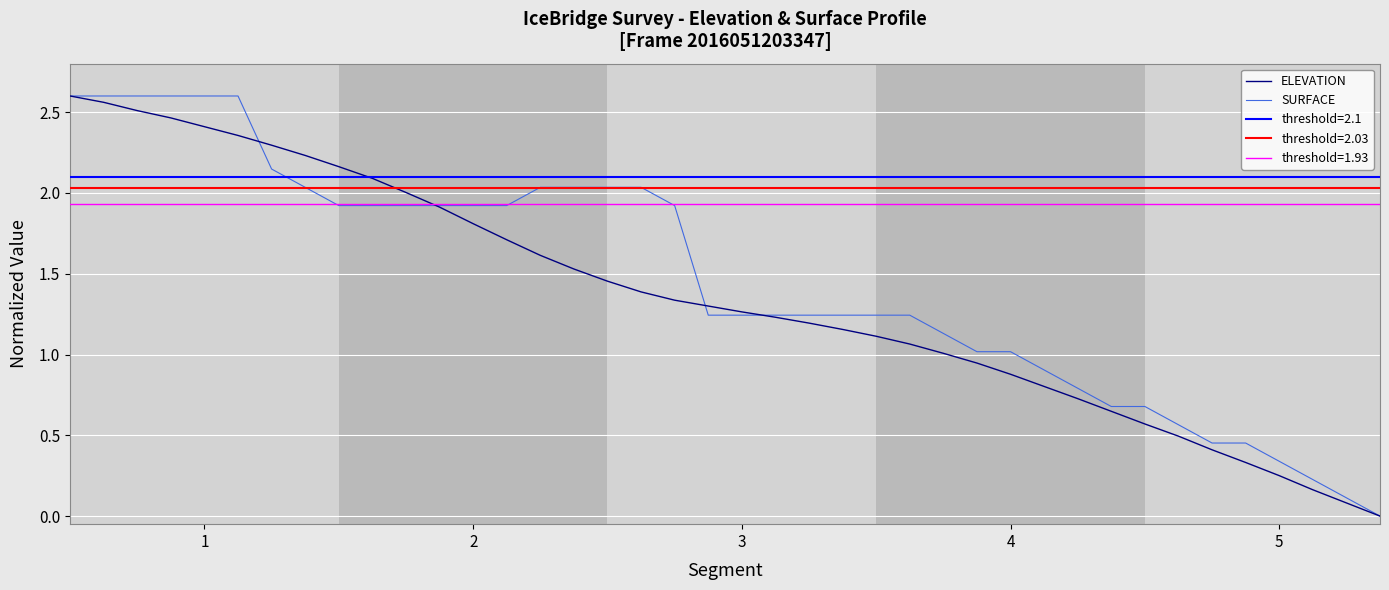

Between 26 and 27, which is larger?

26